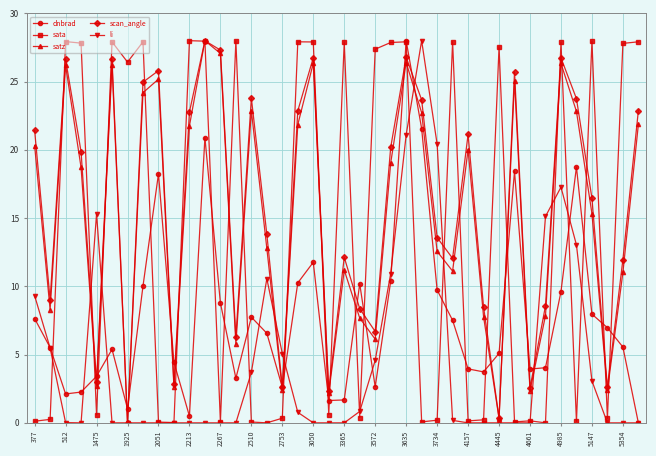

What is the maximum value shown in the chart?

28.0